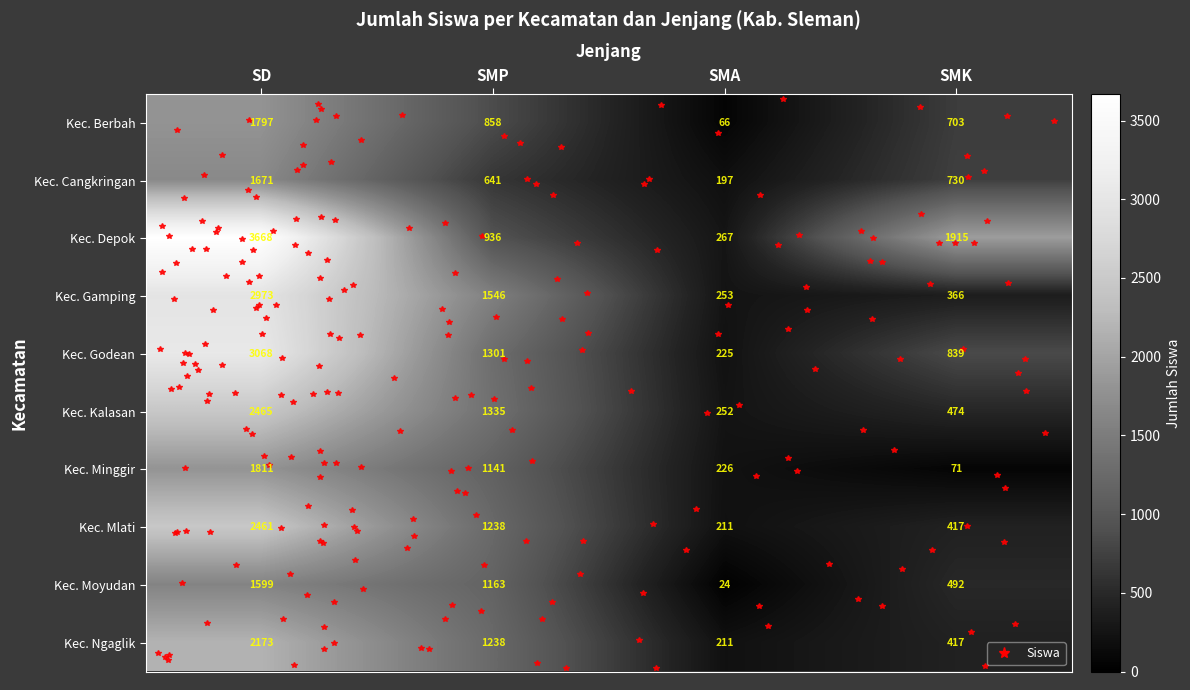

True or false: Kec. Minggir has a value of 303 at SMA.

False